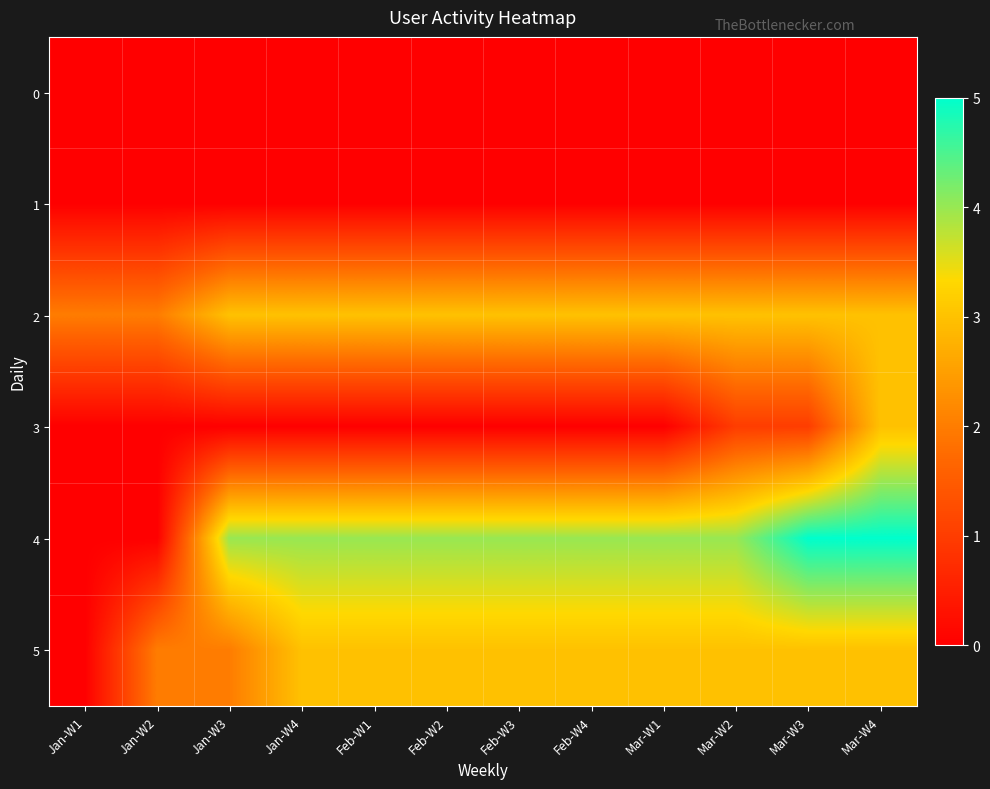

Reading left to right, list all the values displayed in this chart.

0: Jan-W1=0	Jan-W2=0	Jan-W3=0	Jan-W4=0	Feb-W1=0	Feb-W2=0	Feb-W3=0	Feb-W4=0	Mar-W1=0	Mar-W2=0	Mar-W3=0	Mar-W4=0
1: Jan-W1=0	Jan-W2=0	Jan-W3=0	Jan-W4=0	Feb-W1=0	Feb-W2=0	Feb-W3=0	Feb-W4=0	Mar-W1=0	Mar-W2=0	Mar-W3=0	Mar-W4=0
2: Jan-W1=2	Jan-W2=2	Jan-W3=3	Jan-W4=3	Feb-W1=3	Feb-W2=3	Feb-W3=3	Feb-W4=3	Mar-W1=3	Mar-W2=3	Mar-W3=3	Mar-W4=3
3: Jan-W1=0	Jan-W2=0	Jan-W3=0	Jan-W4=0	Feb-W1=0	Feb-W2=0	Feb-W3=0	Feb-W4=0	Mar-W1=0	Mar-W2=1	Mar-W3=1	Mar-W4=3
4: Jan-W1=0	Jan-W2=0	Jan-W3=4	Jan-W4=4	Feb-W1=4	Feb-W2=4	Feb-W3=4	Feb-W4=4	Mar-W1=4	Mar-W2=4	Mar-W3=5	Mar-W4=5
5: Jan-W1=0	Jan-W2=2	Jan-W3=2	Jan-W4=3	Feb-W1=3	Feb-W2=3	Feb-W3=3	Feb-W4=3	Mar-W1=3	Mar-W2=3	Mar-W3=3	Mar-W4=3